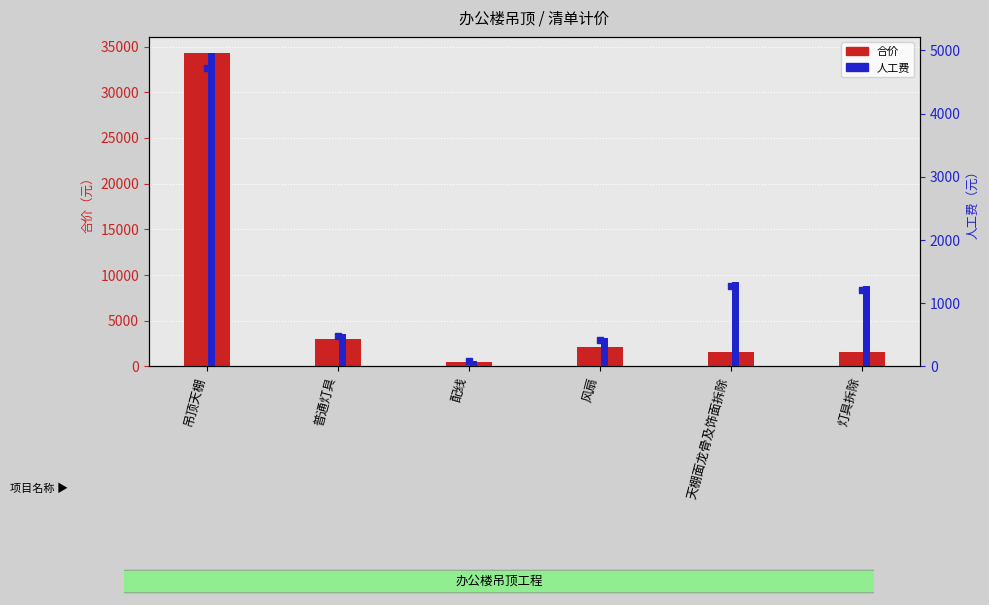

True or false: 人工费 has a value of 1335.8 at 天棚面龙骨及饰面拆除.

True